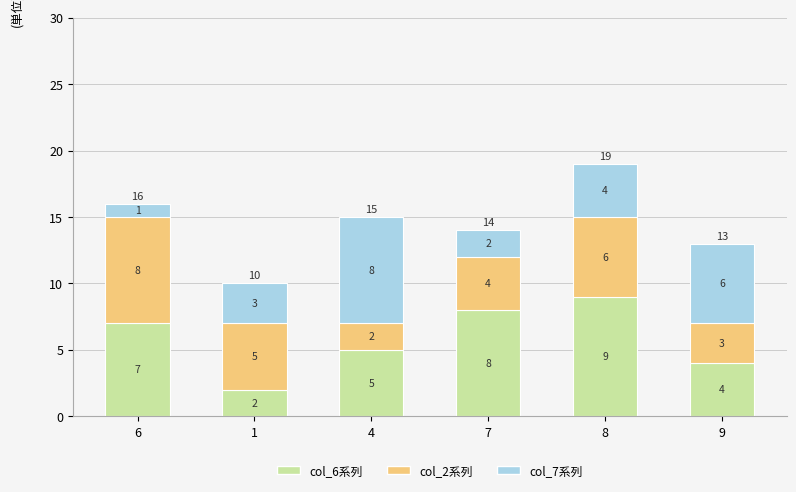

Reading left to right, transcribe the values for col_6系列.

7	2	5	8	9	4